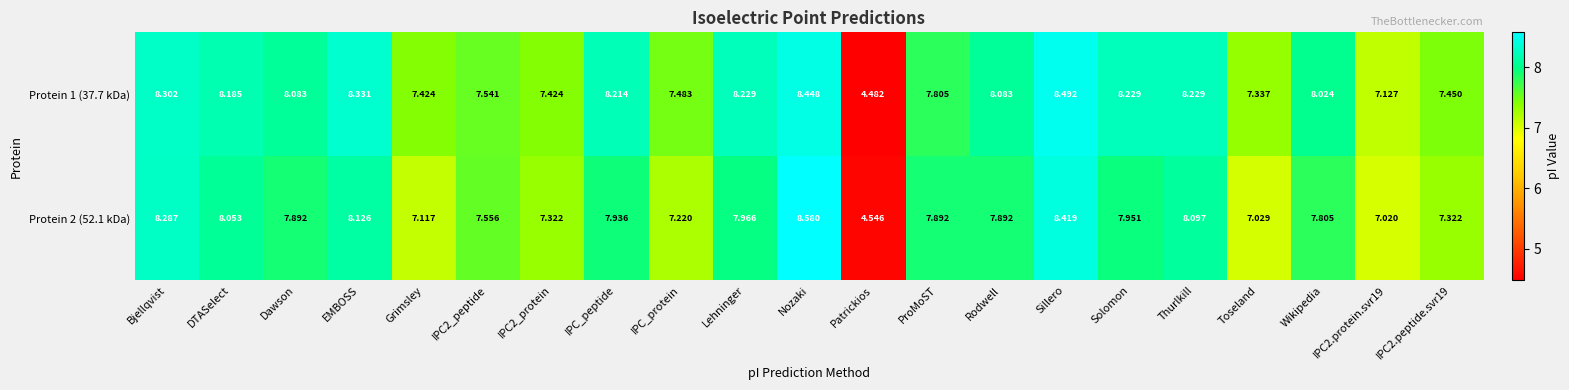

Which category has the highest value across all series?

Nozaki